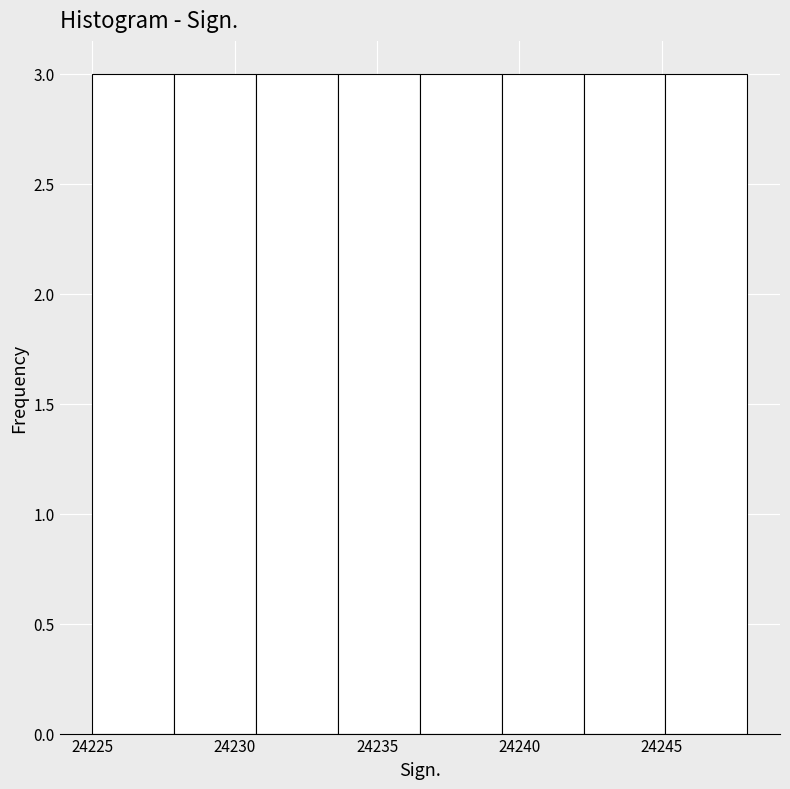

Reading left to right, list every bar in this chart as the range it spans on the x-axis followed by its height. Neither the bar edges nor the heights are printed on the chart, so give them approximately, as read against the axes.

24225.0 to 24228.0: 3
24228.0 to 24231.0: 3
24231.0 to 24233.5: 3
24233.5 to 24236.5: 3
24236.5 to 24239.5: 3
24239.5 to 24242.5: 3
24242.5 to 24245.0: 3
24245.0 to 24248.0: 3